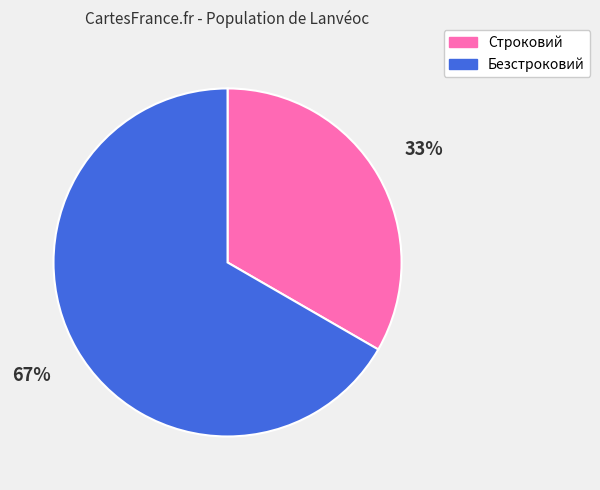

Does Строковий account for over 50% of the chart?

No